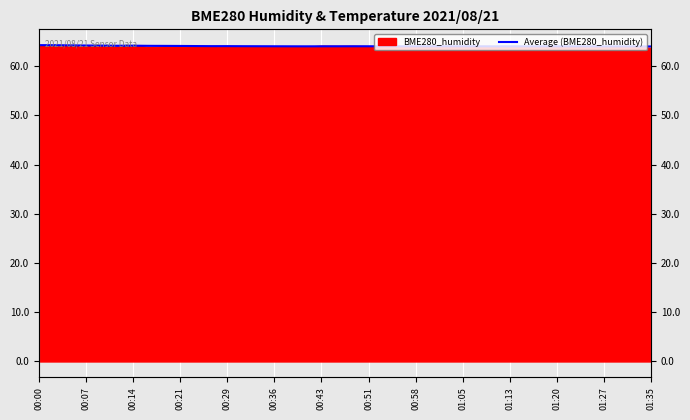

What is the sum of the values at 20 and 38?

128.1